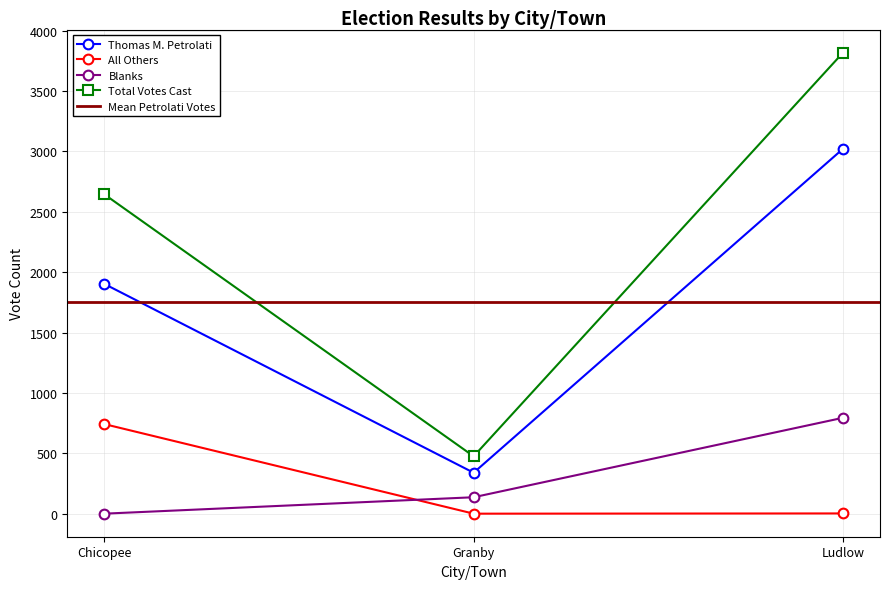

Which category has the lowest value across all series?

Granby